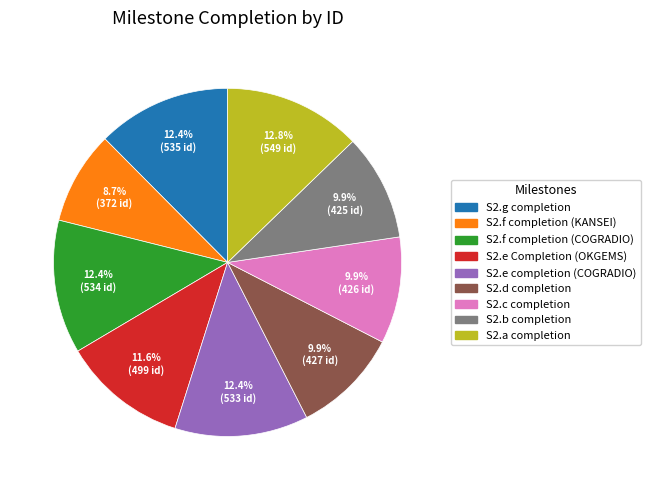

Does S2.d completion account for over 50% of the chart?

No